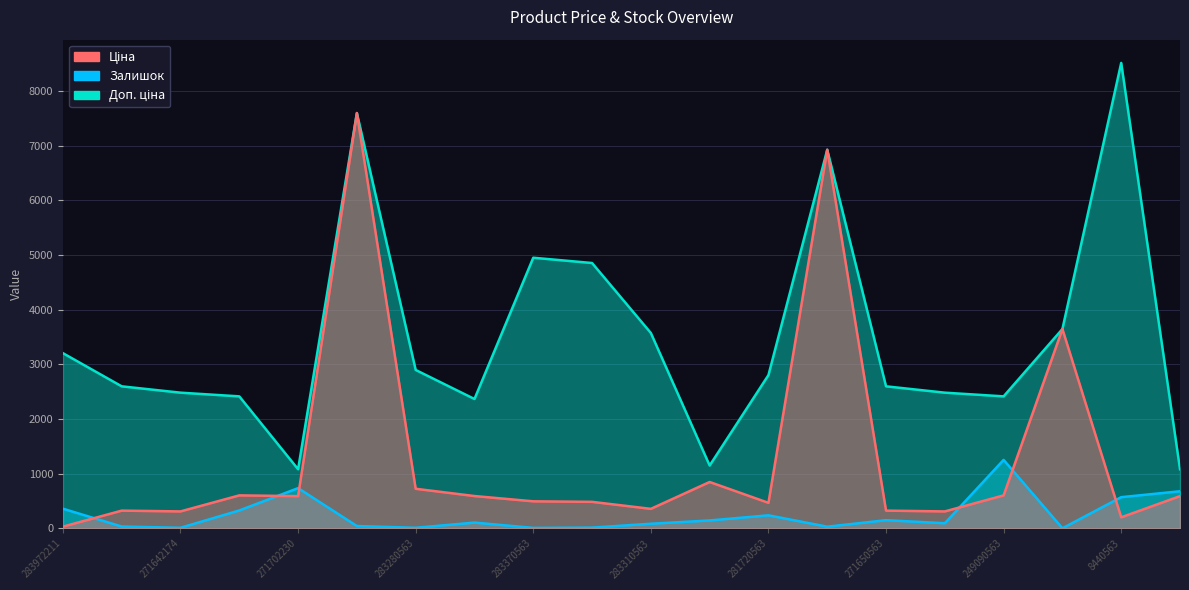

Rank the series at 249092174 from highest to lowest value.

Доп. ціна, Ціна, Залишок